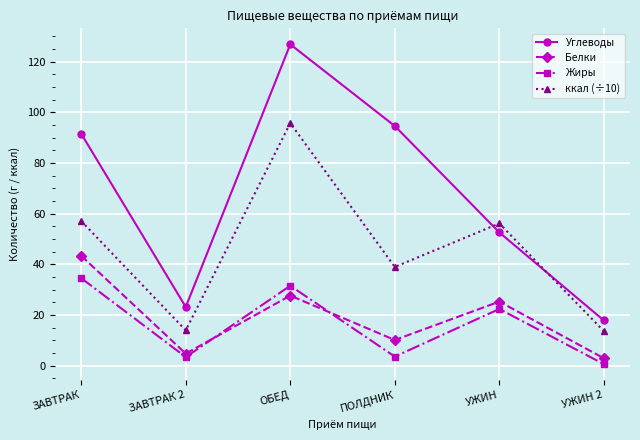

What is the sum of all Жиры values?

96.0